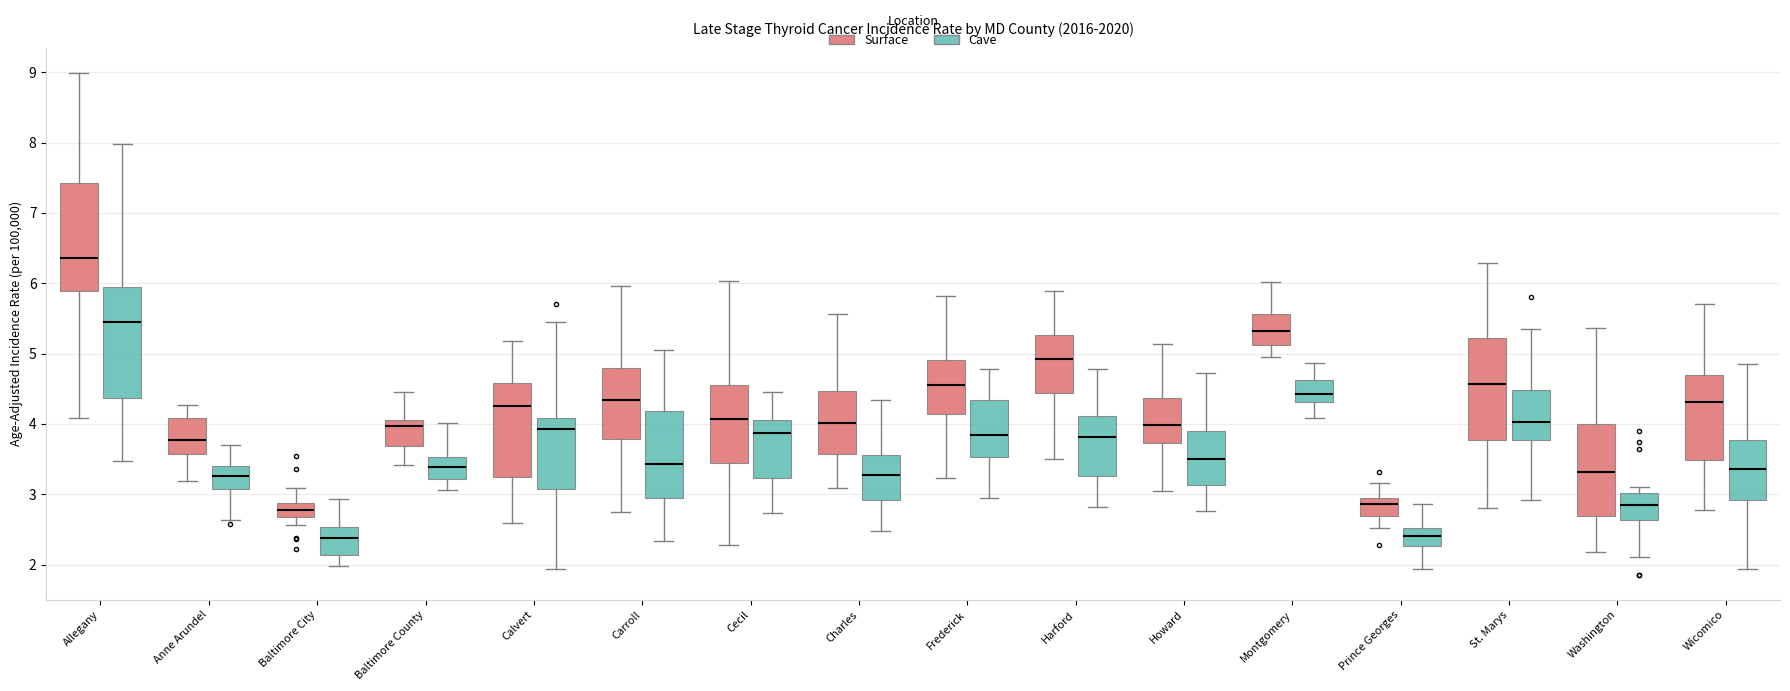

Where is the lower edge of the box for Anne Arundel (Cave) on the y-axis? The values are not printed on the chart, so give them approximately, as read against the axis.

3.1